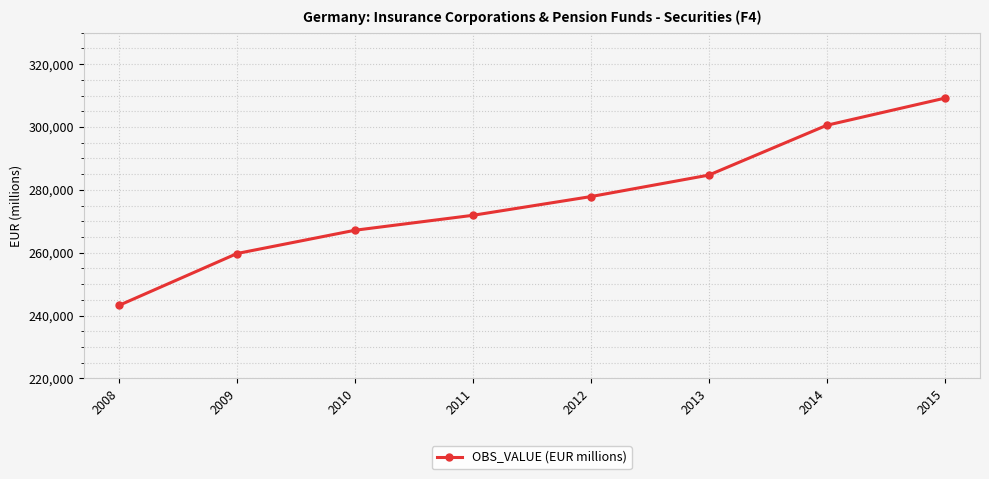

What is the change in value from 2008 to 2014?

+57278